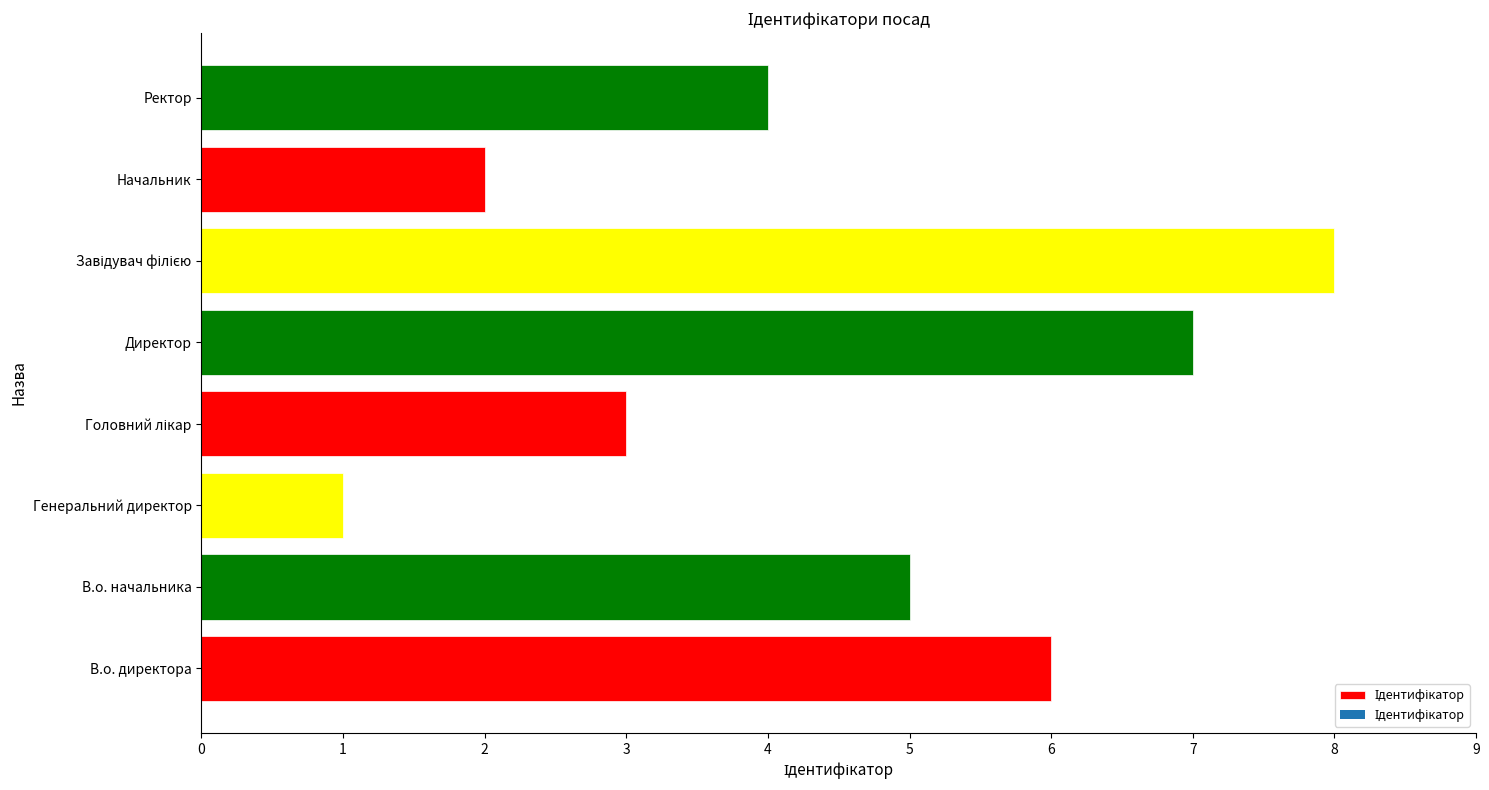

Are the bars horizontal?

Yes